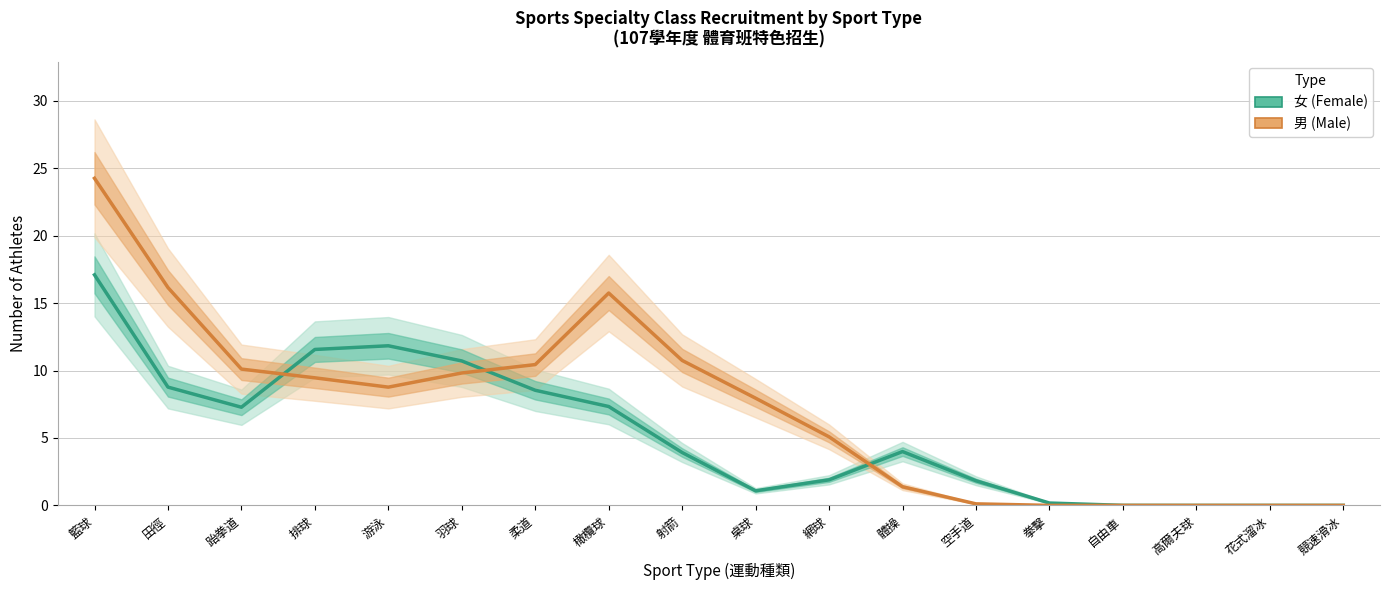

Which series has the widest spread of values?

男 (Male)